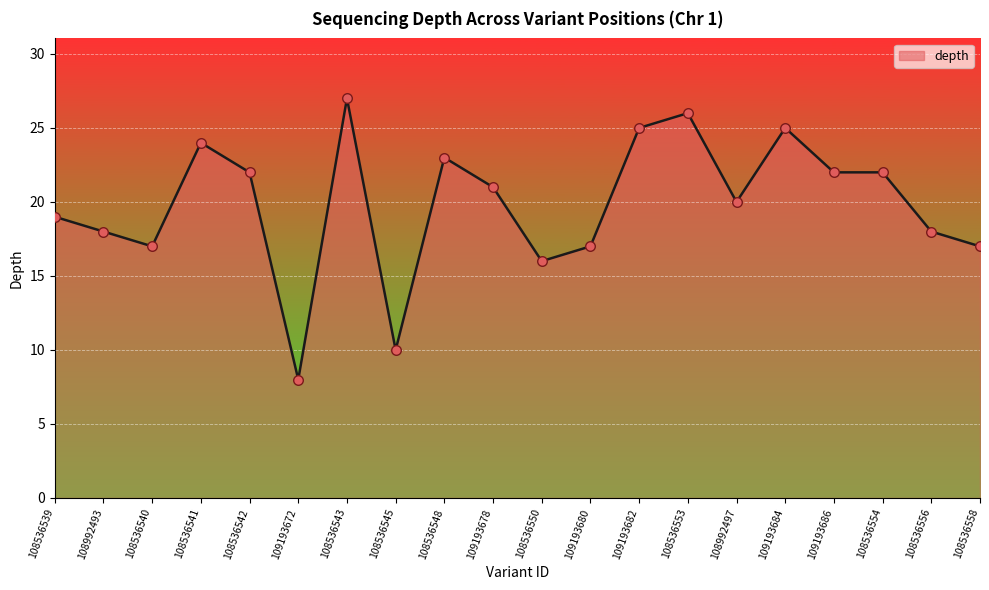

What is the ratio of the value at 109193680 to the value at 108536543?

0.6